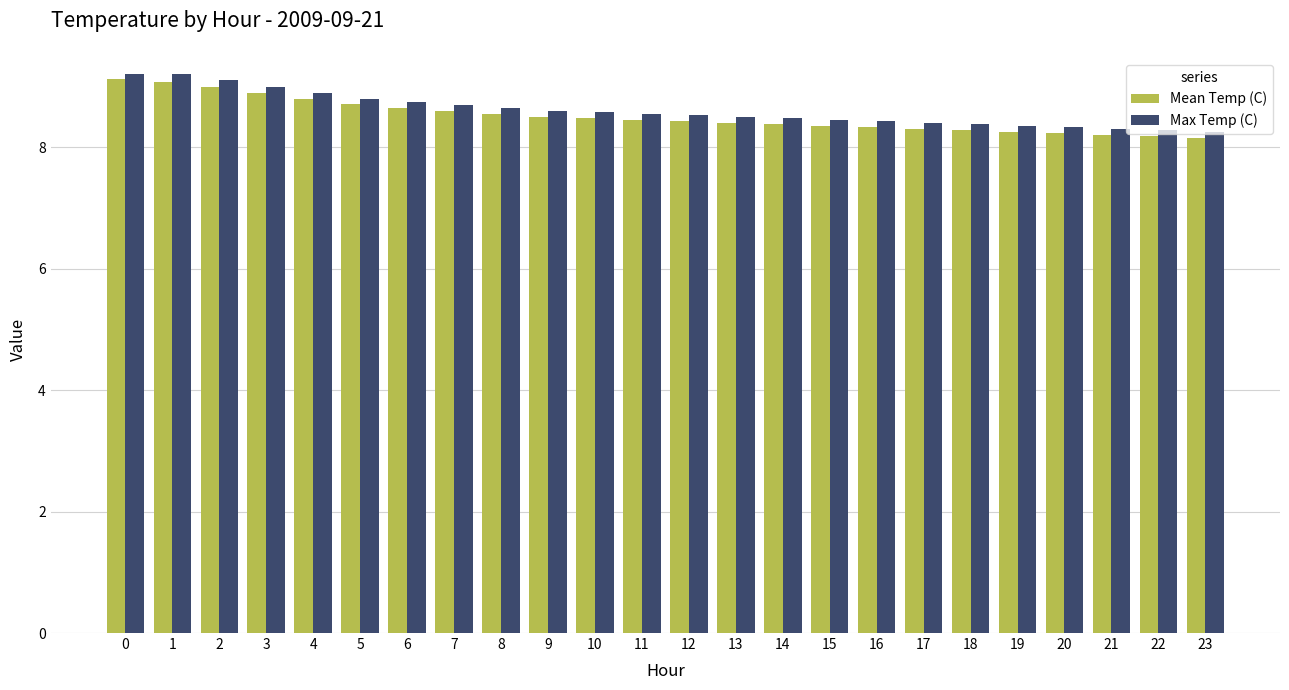

What is the total value across all series at 1?

18.3